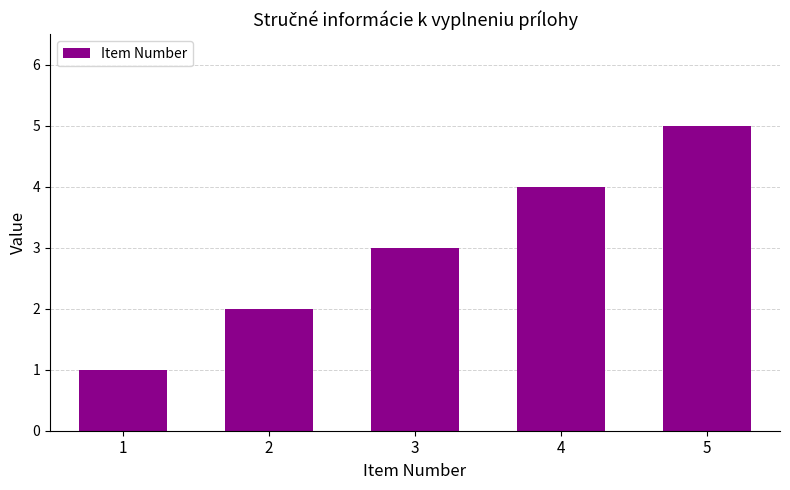

Which has a higher value, 2 or 1?

2